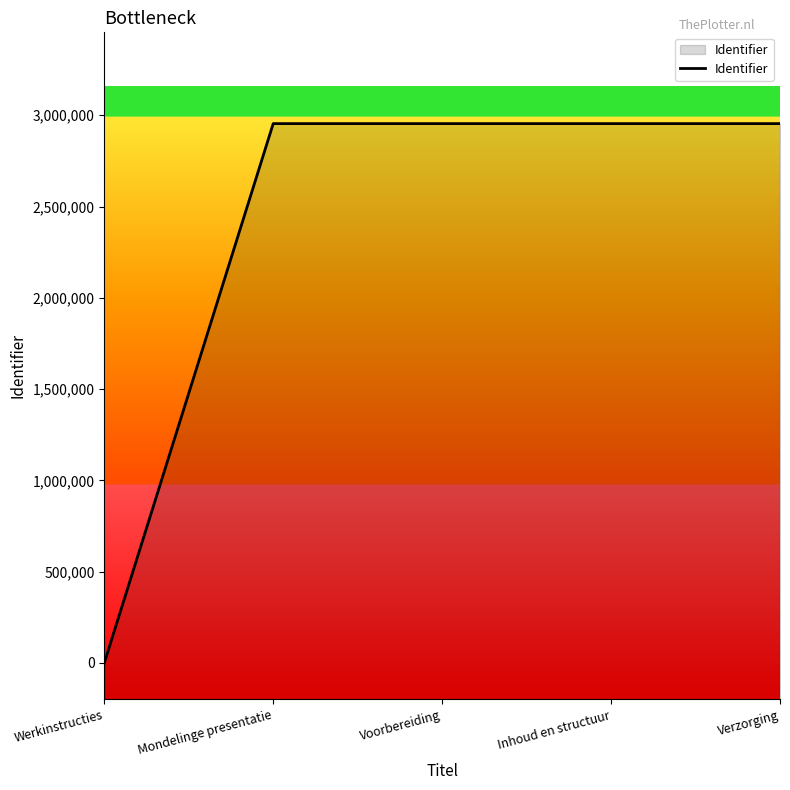

Reading left to right, what are all the values shown in this chart?

0	2954442	2954445	2954448	2954450